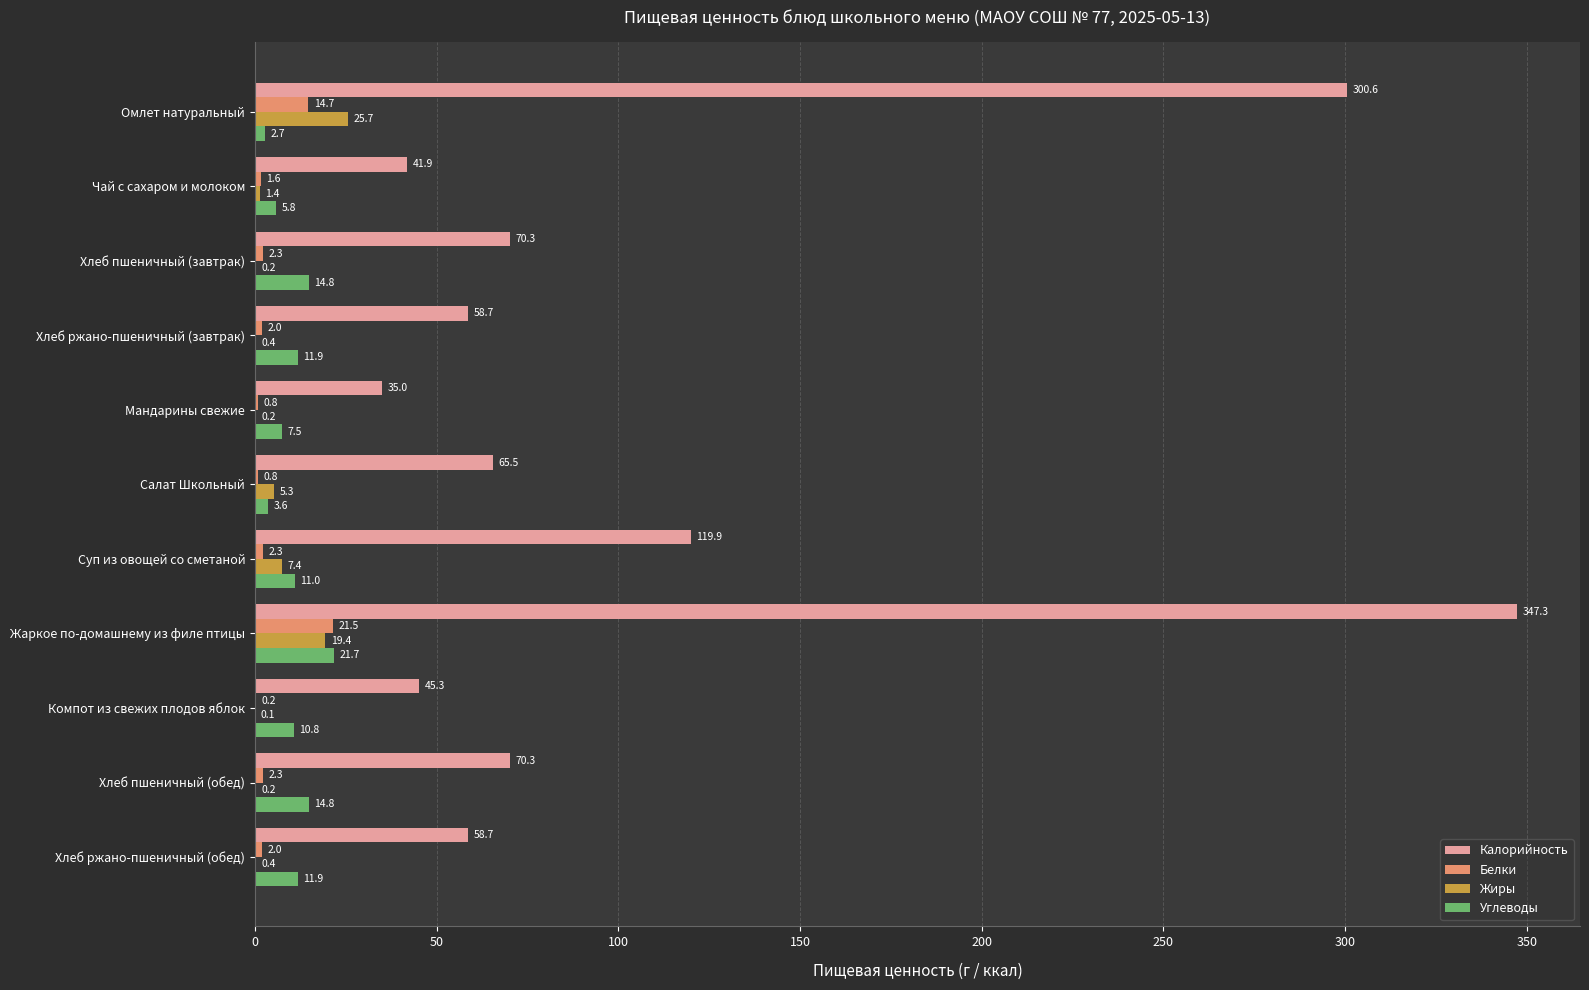

At which category does the chart reach its peak across all series?

Жаркое по-домашнему из филе птицы